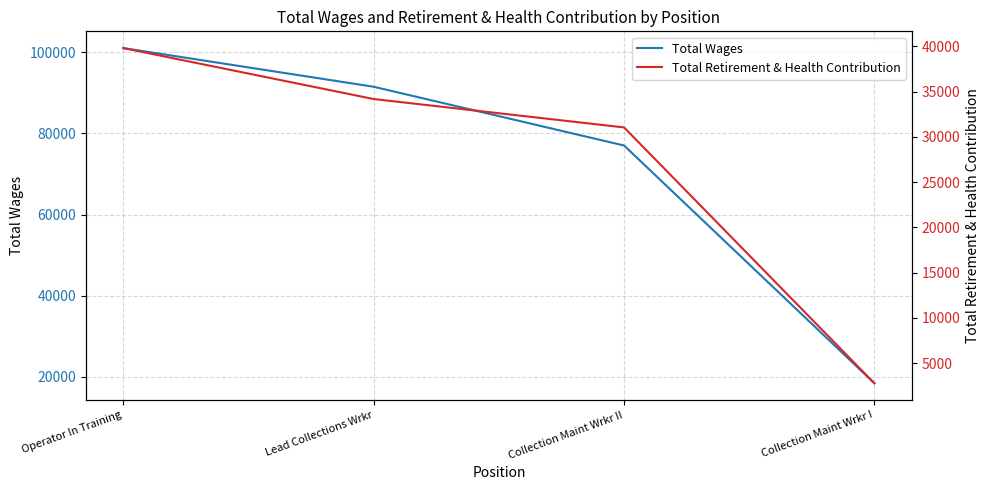

Which series has the largest range (max minus min)?

Total Wages